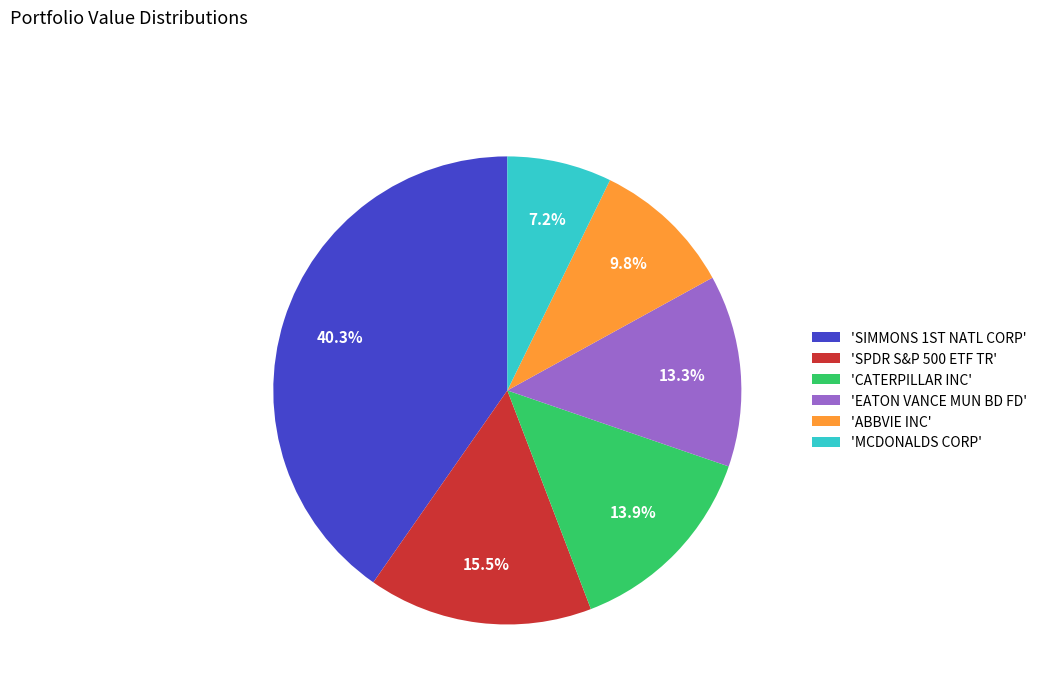

Count the number of slices in the pie.

6